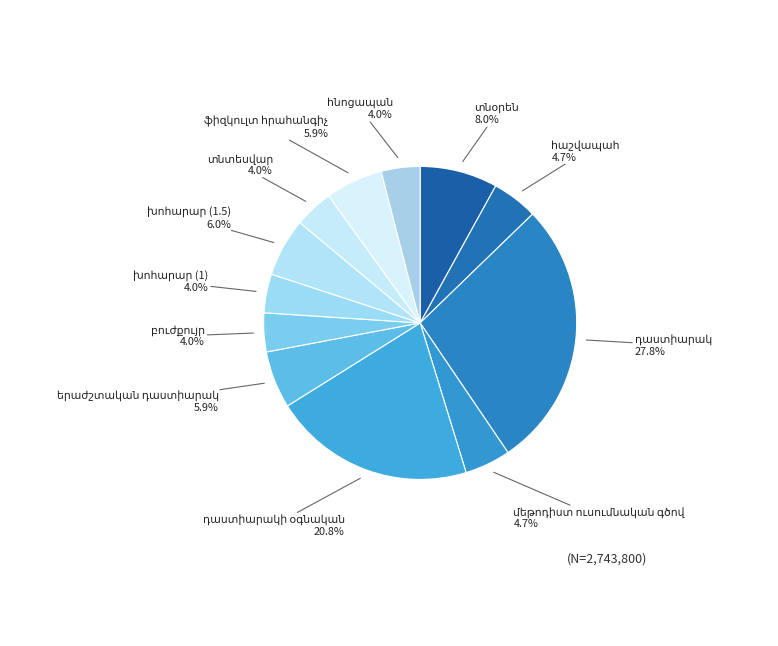

How many segments does this pie chart have?

12